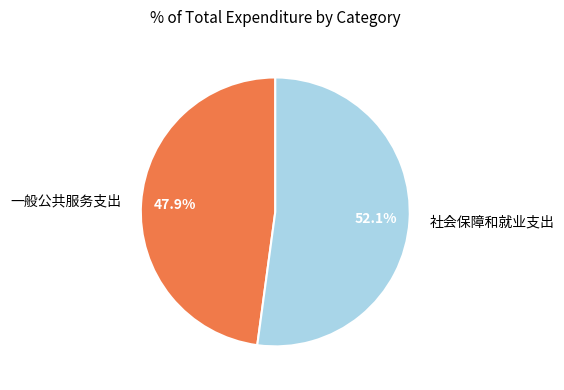

What is the ratio of the value at 一般公共服务支出 to the value at 社会保障和就业支出?

0.9